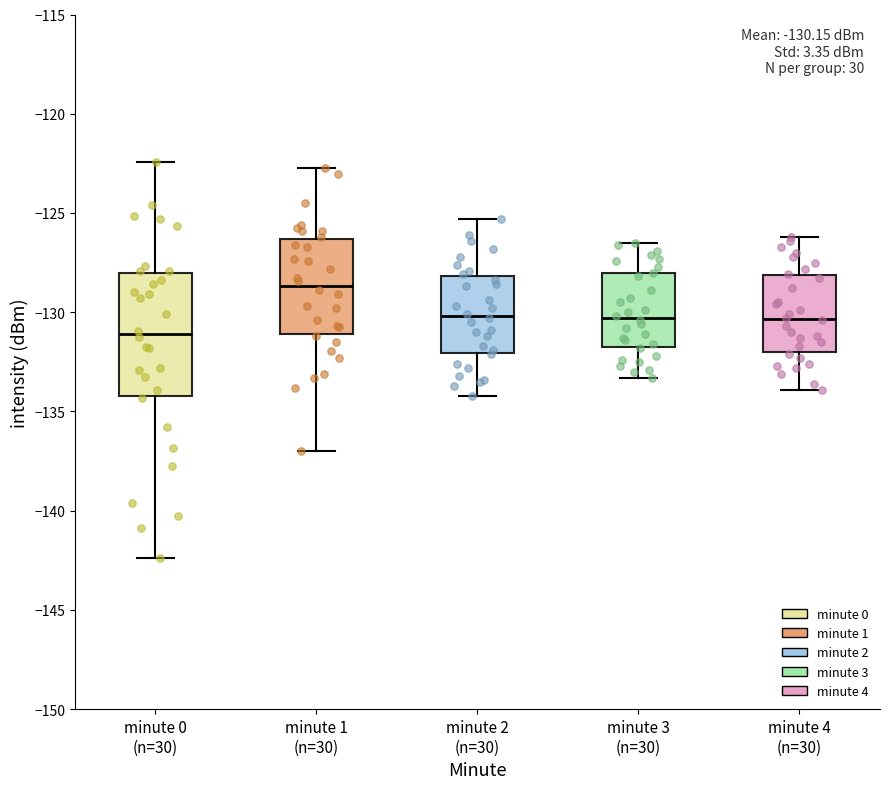

Comparing the boxes themselves (not the whiskers), which one is the tallest?

minute 0 (n=30)